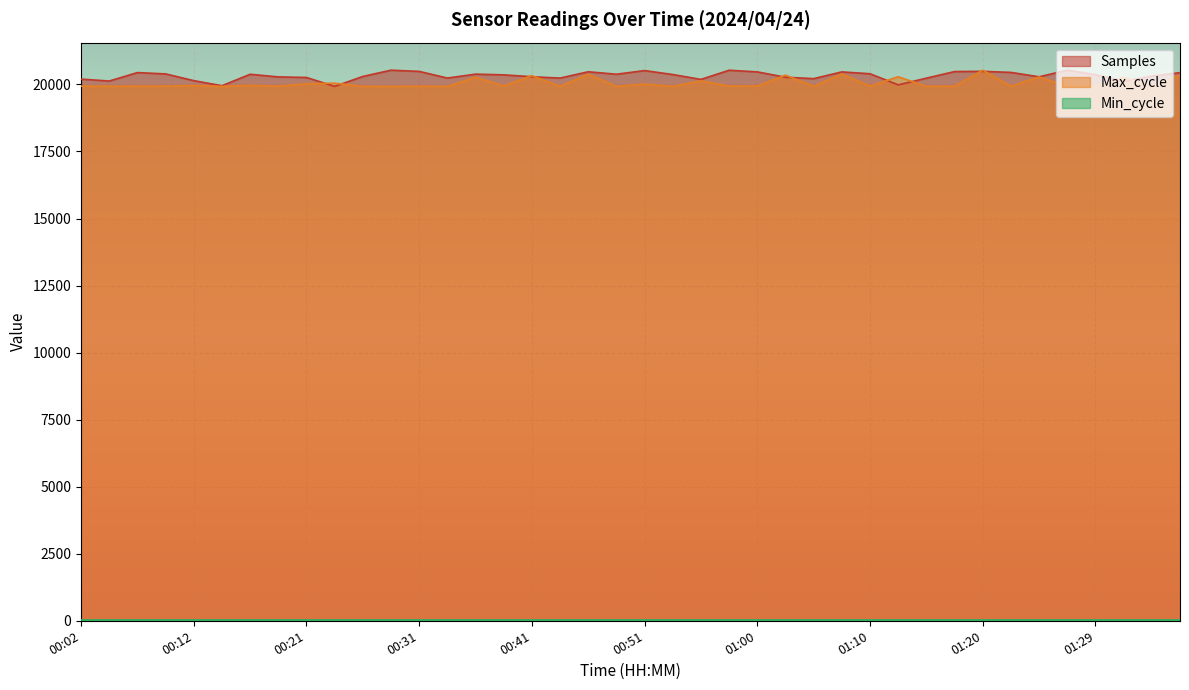

What is the greatest value displayed?

20532.0